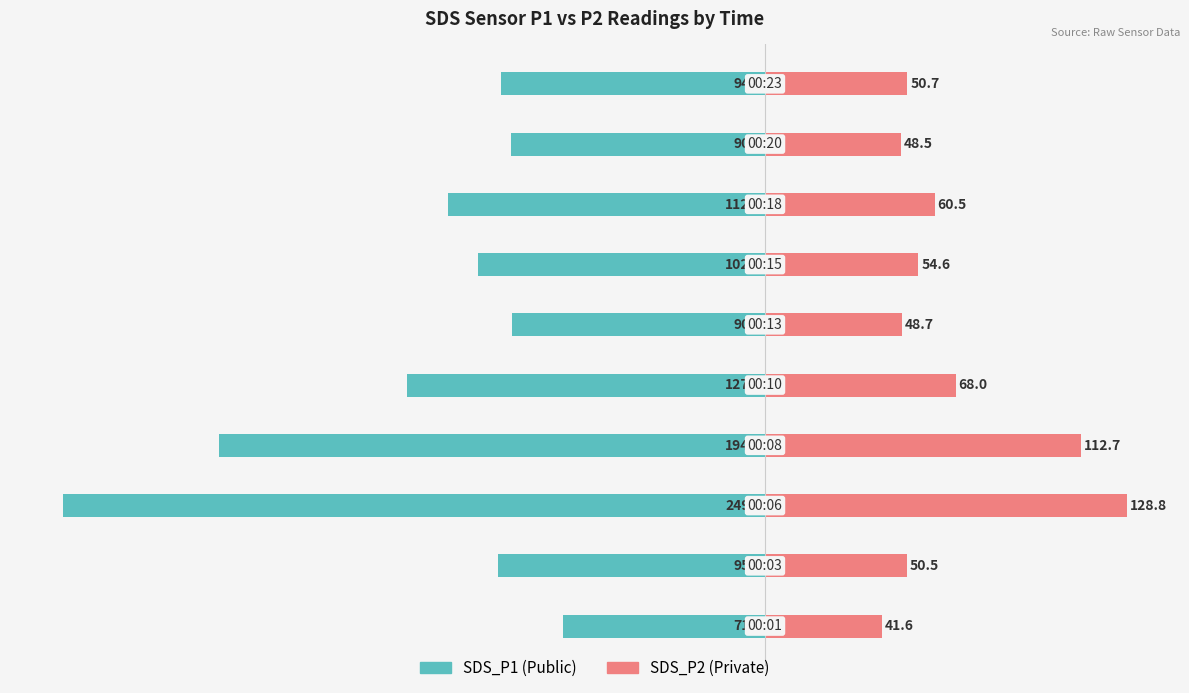

What is the maximum value for SDS_P1?

-71.9